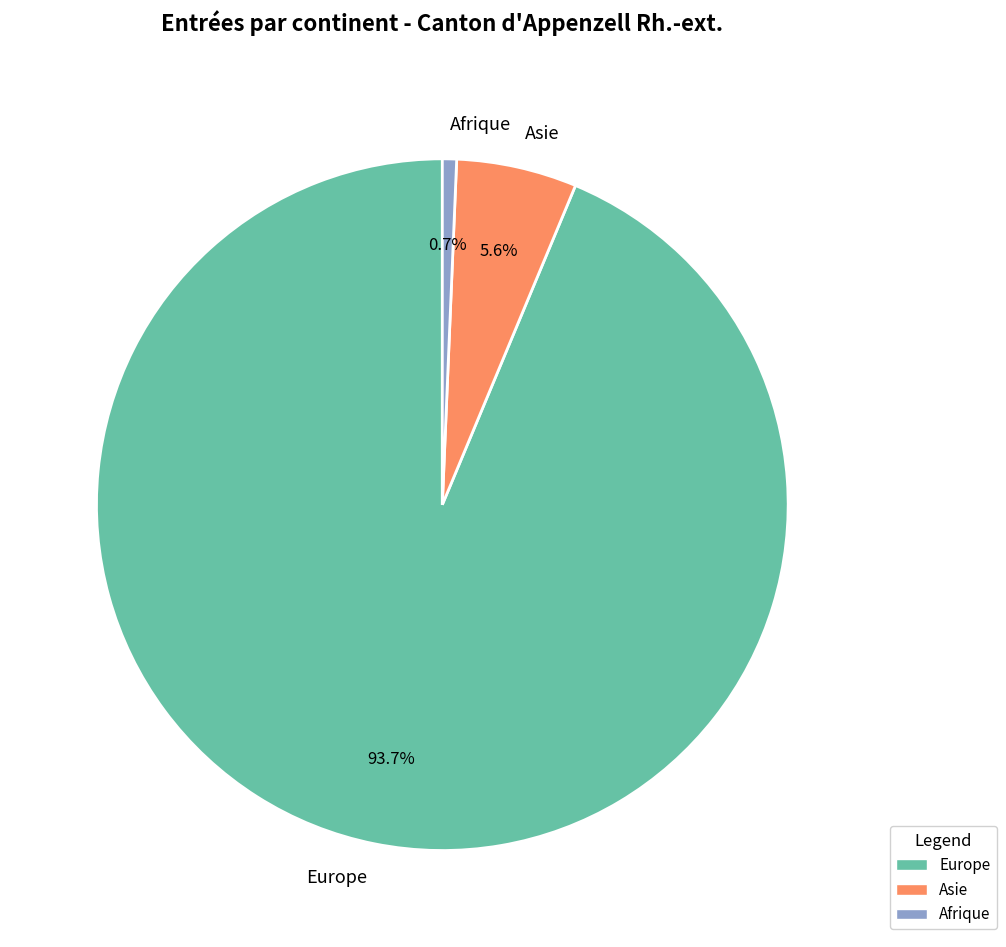

To the nearest percent, what percentage of the pie is Afrique?

1%